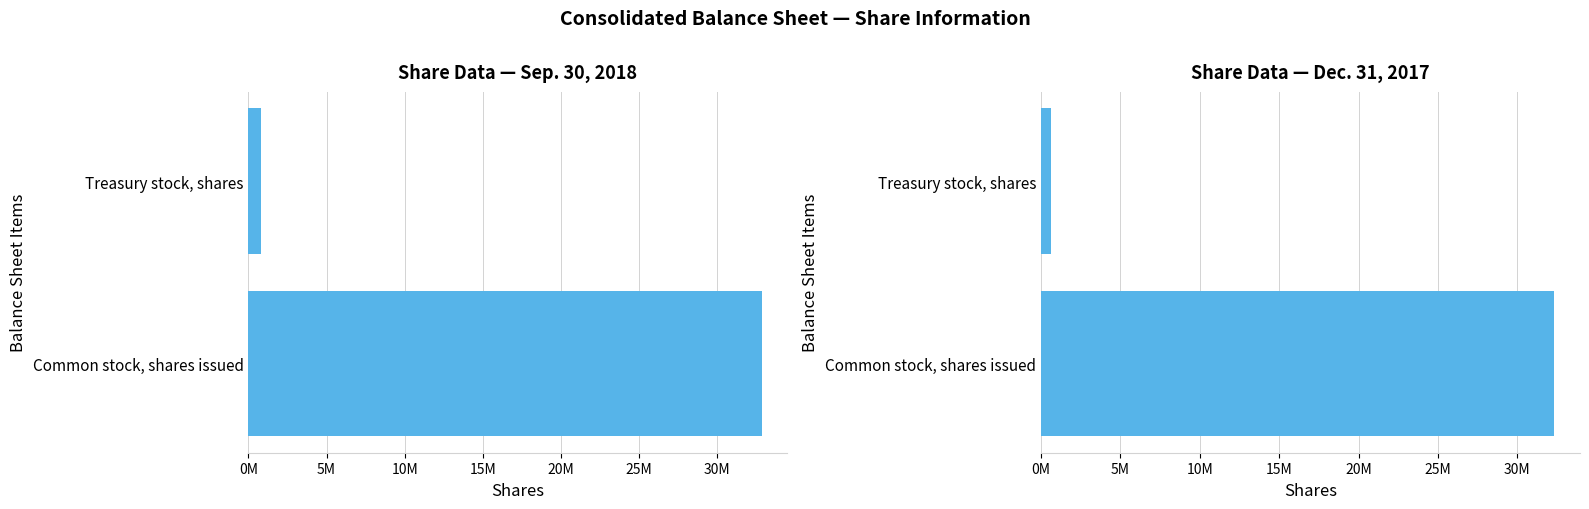

How many series are shown in this chart?

2